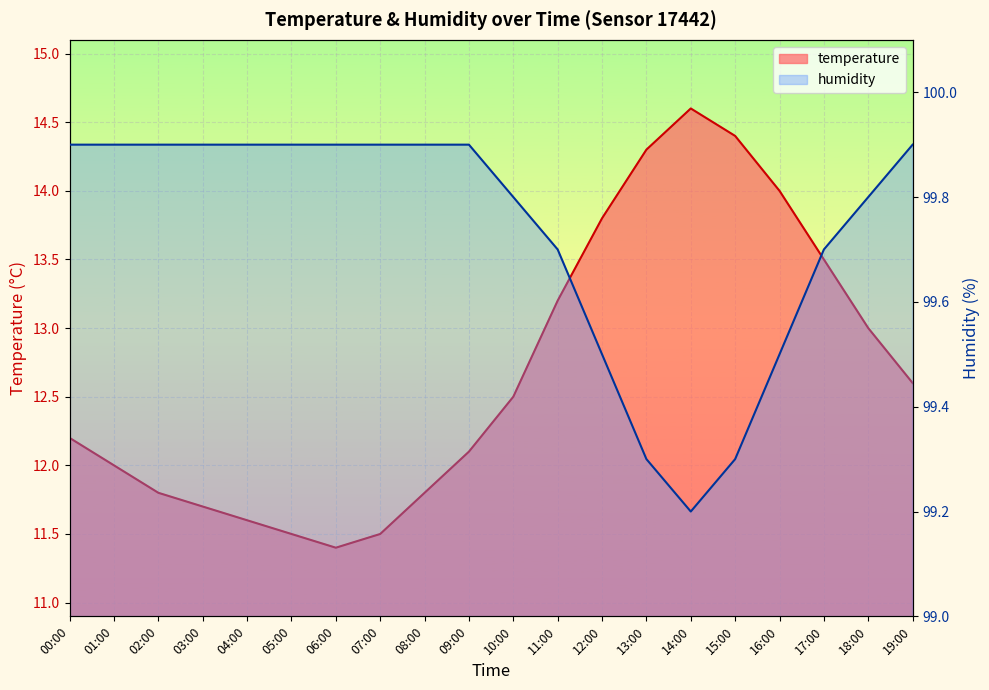

The value of humidity at 06:00 is 99.9. True or false?

True